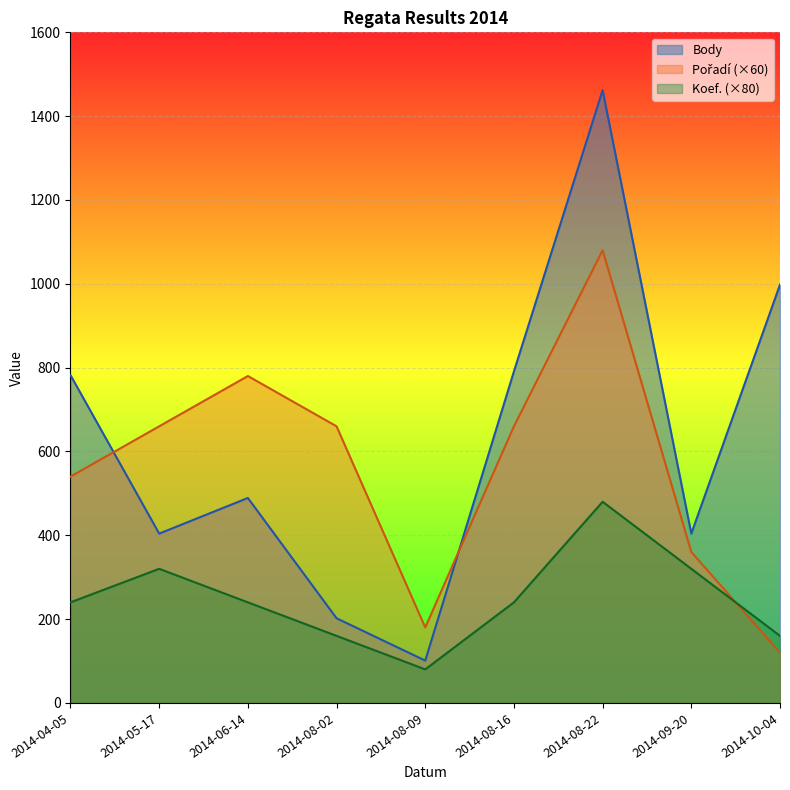

Between 2014-06-14 and 2014-10-04, which is larger?

2014-10-04